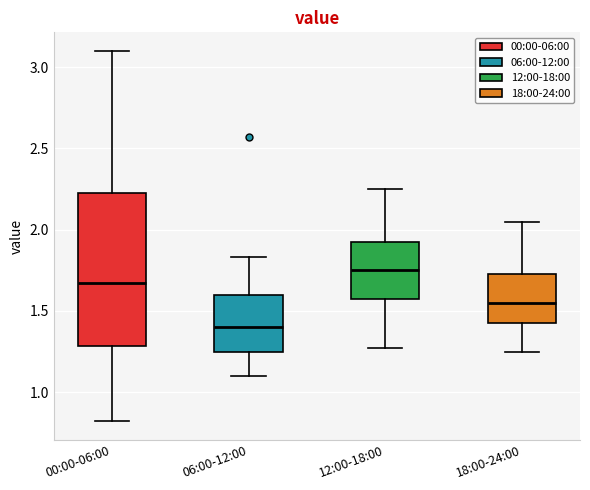

Which box is the tallest, from its lower edge to its upper edge?

00:00-06:00